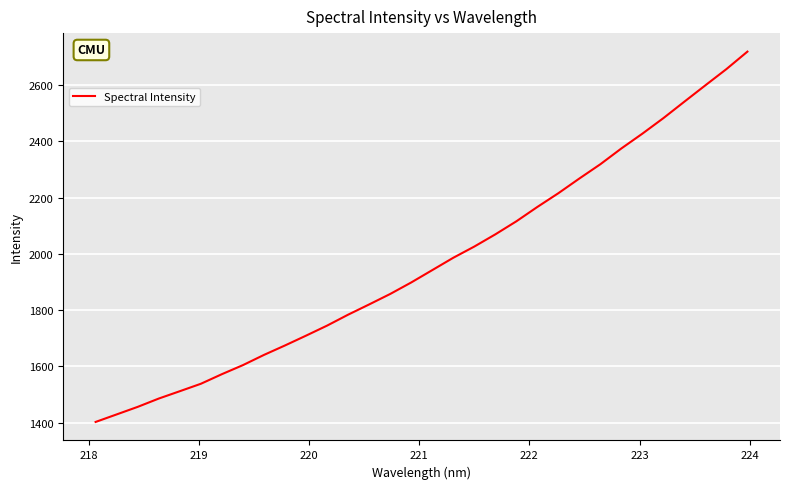

Count the number of data series in this chart.

1